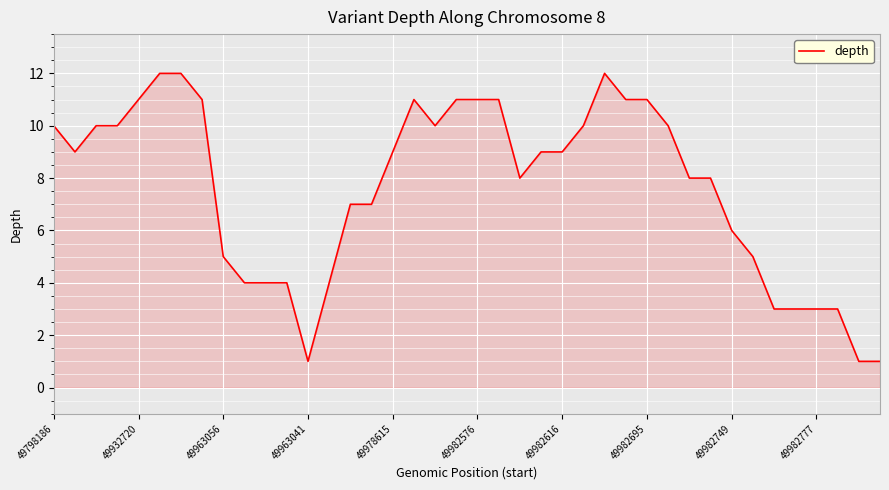

True or false: there are more than 1 points higher than both neighbors.

True